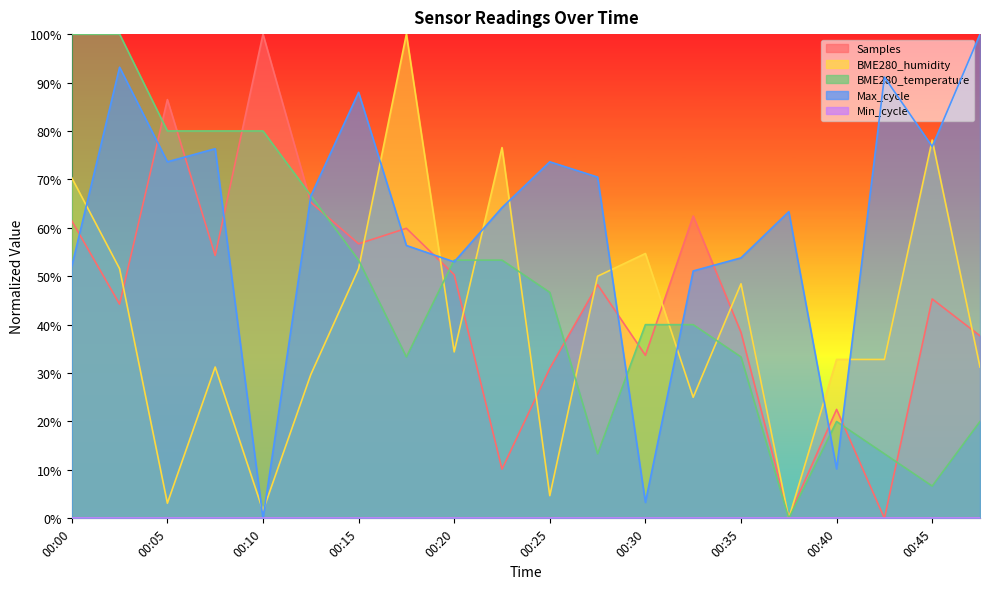

What is the maximum value shown in the chart?

100.0